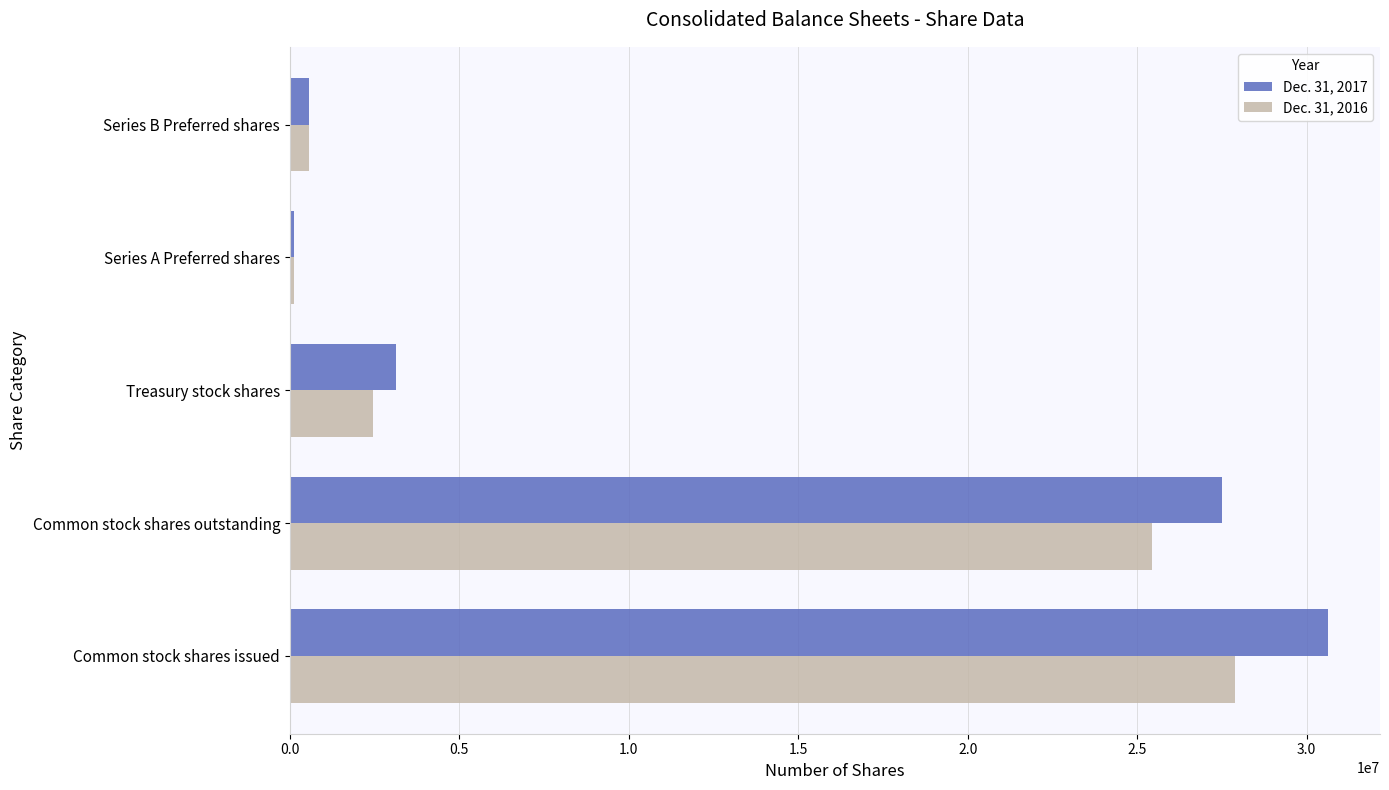

At which label is Dec. 31, 2016 closest to 14011000?

Common stock shares outstanding